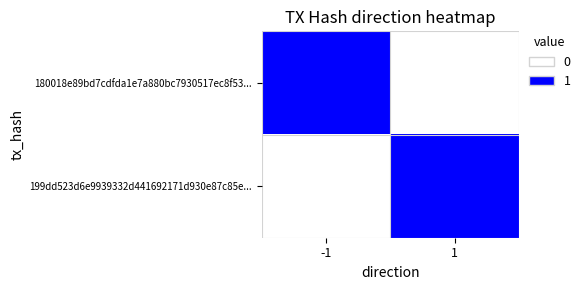

List the series in order of their peak value, highest first.

180018e89bd7cdfda1e7a880bc7930517ec8f53..., 199dd523d6e9939332d441692171d930e87c85e...